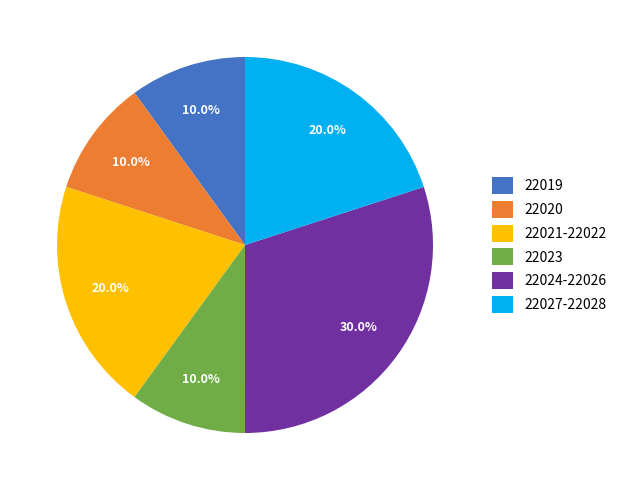

Is there a majority slice in this chart?

No